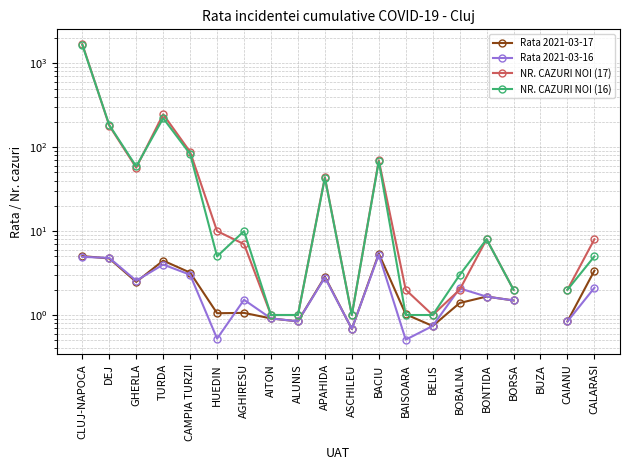

True or false: NR. CAZURI NOI (17) and Rata 2021-03-17 cross at least once.

False